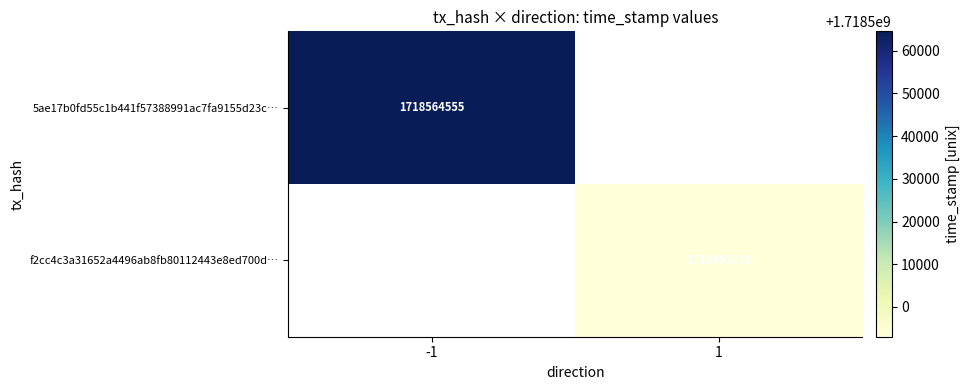

The value of f2cc4c3a31652a4496ab8fb80112443e8ed700d… at 1 is 829971798. True or false?

False